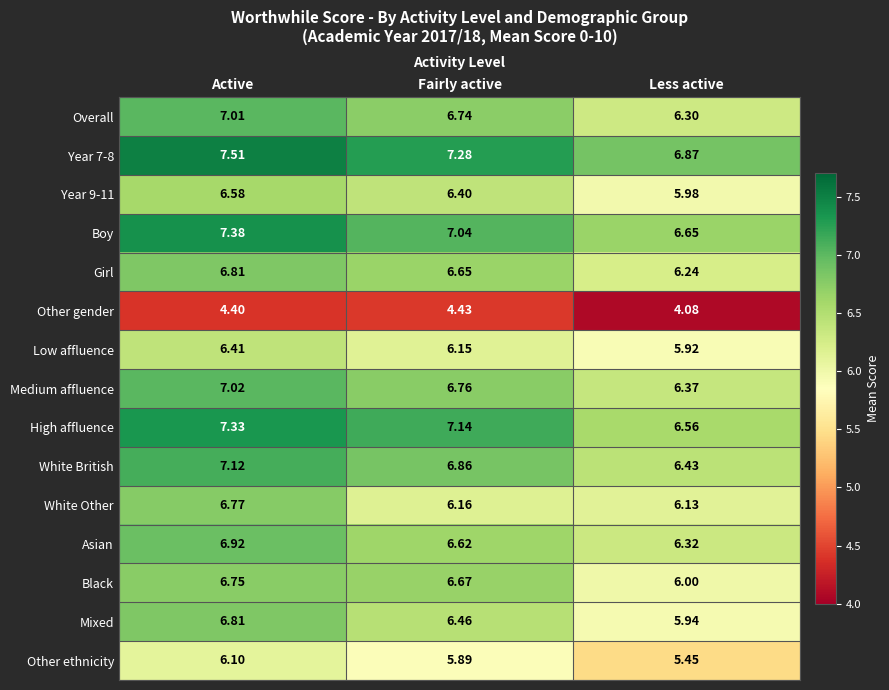

Between Active and Fairly active, which series saw the biggest shift?

White Other